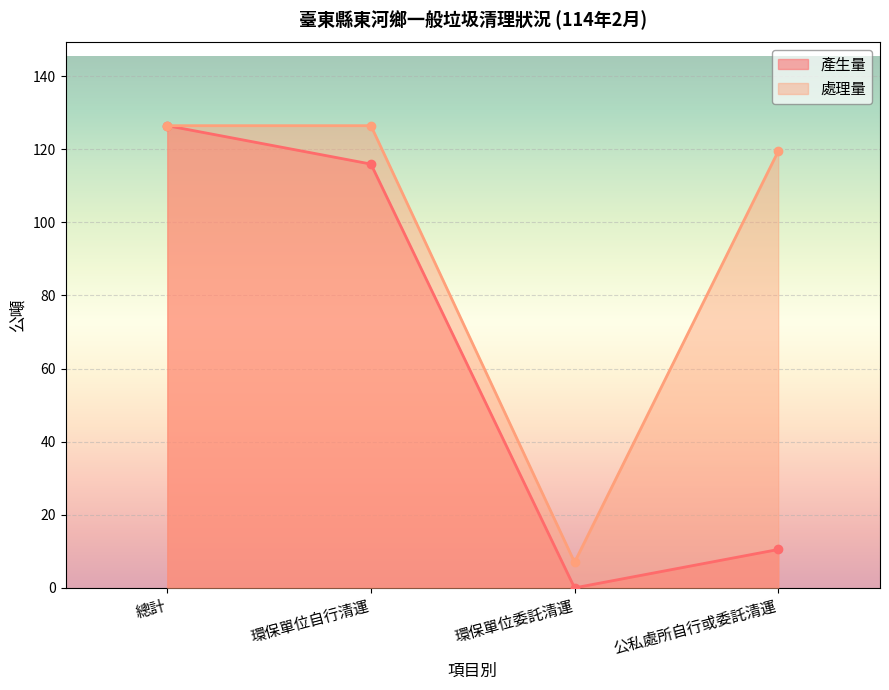

Reading left to right, what are all the values shown in this chart?

產生量: 總計=126.4	環保單位自行清運=115.9	環保單位委託清運=0.0	公私處所自行或委託清運=10.5
處理量: 總計=126.4	環保單位自行清運=126.4	環保單位委託清運=7.0	公私處所自行或委託清運=119.4